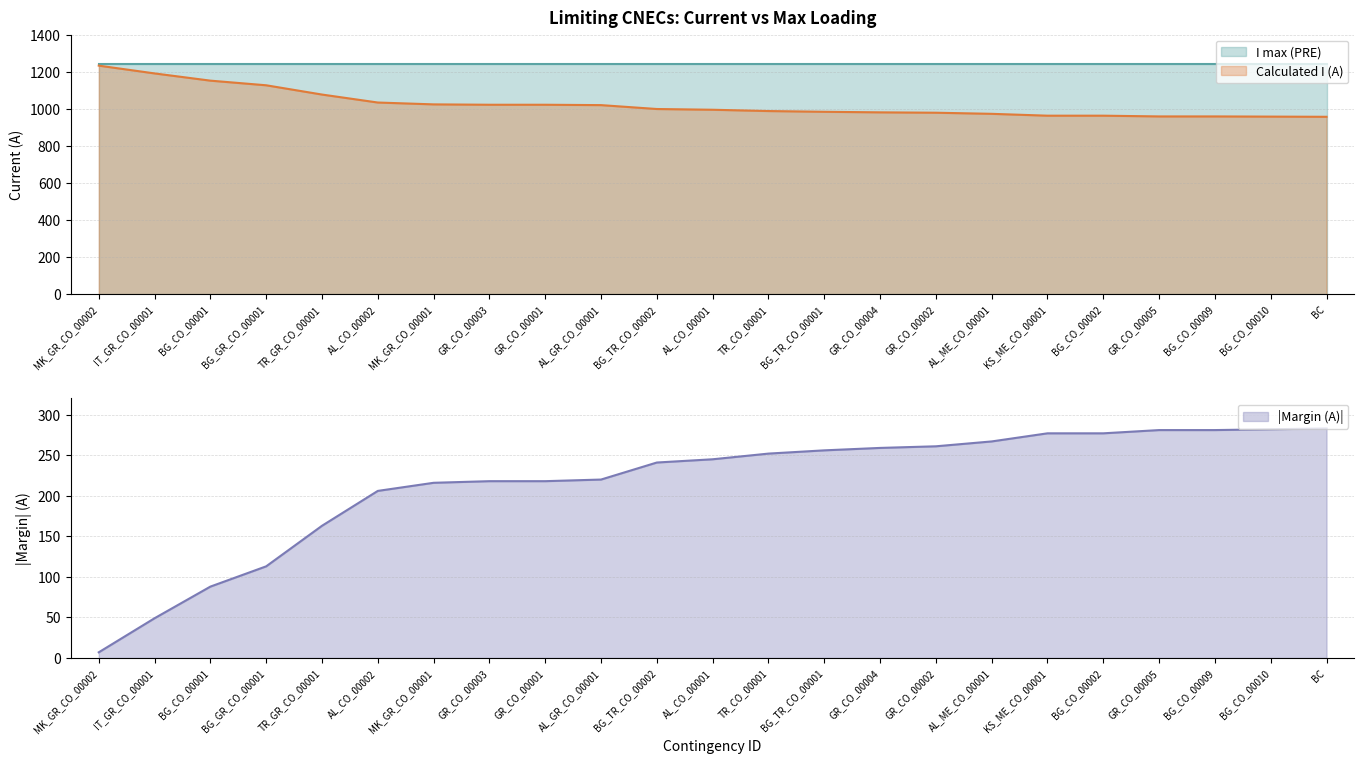

Does the chart display data point markers on the line(s)?

No